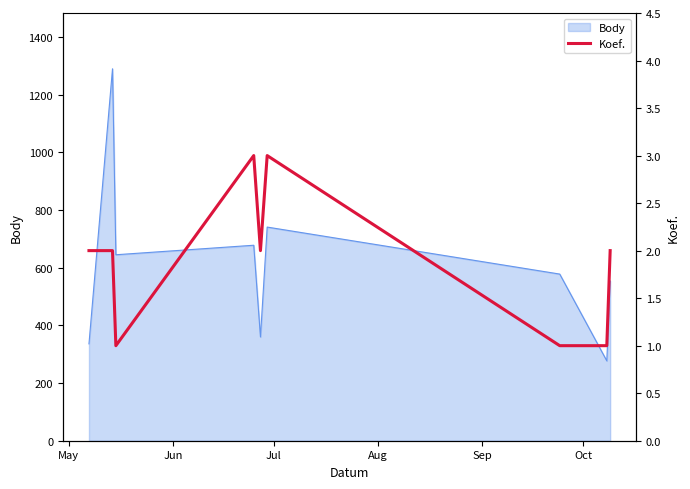

What is the minimum value for Body?

277